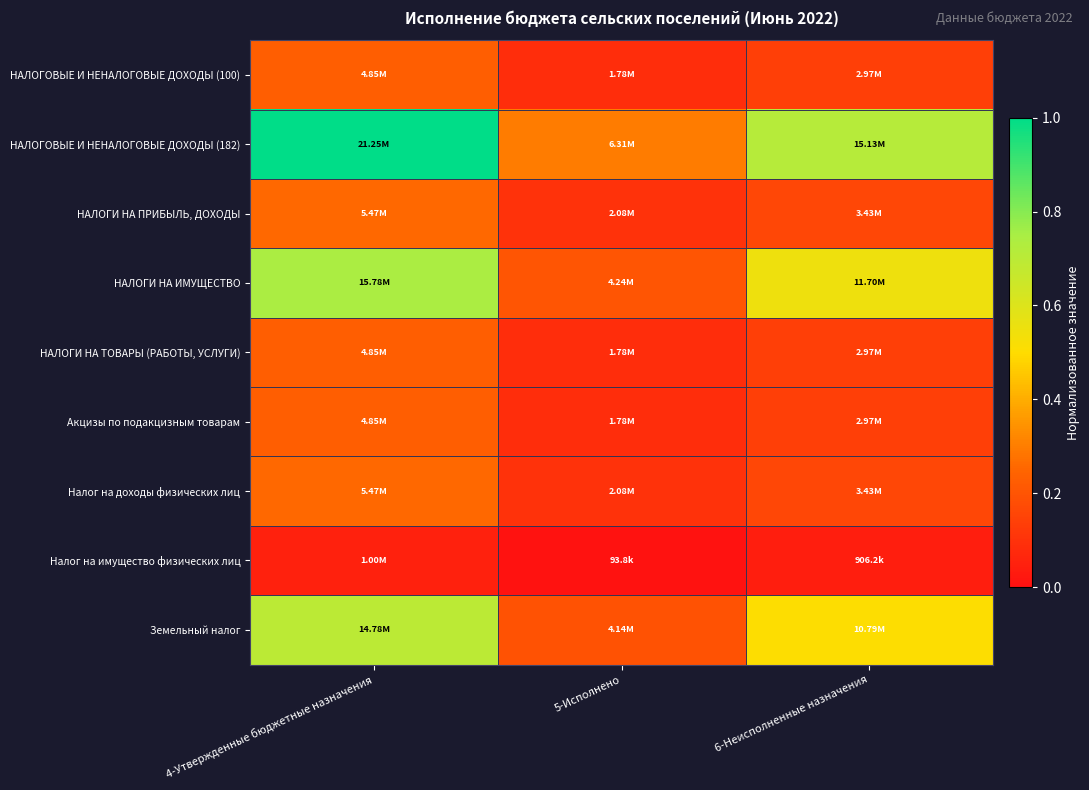

Which series has the largest total across all categories?

НАЛОГОВЫЕ И НЕНАЛОГОВЫЕ ДОХОДЫ (182)